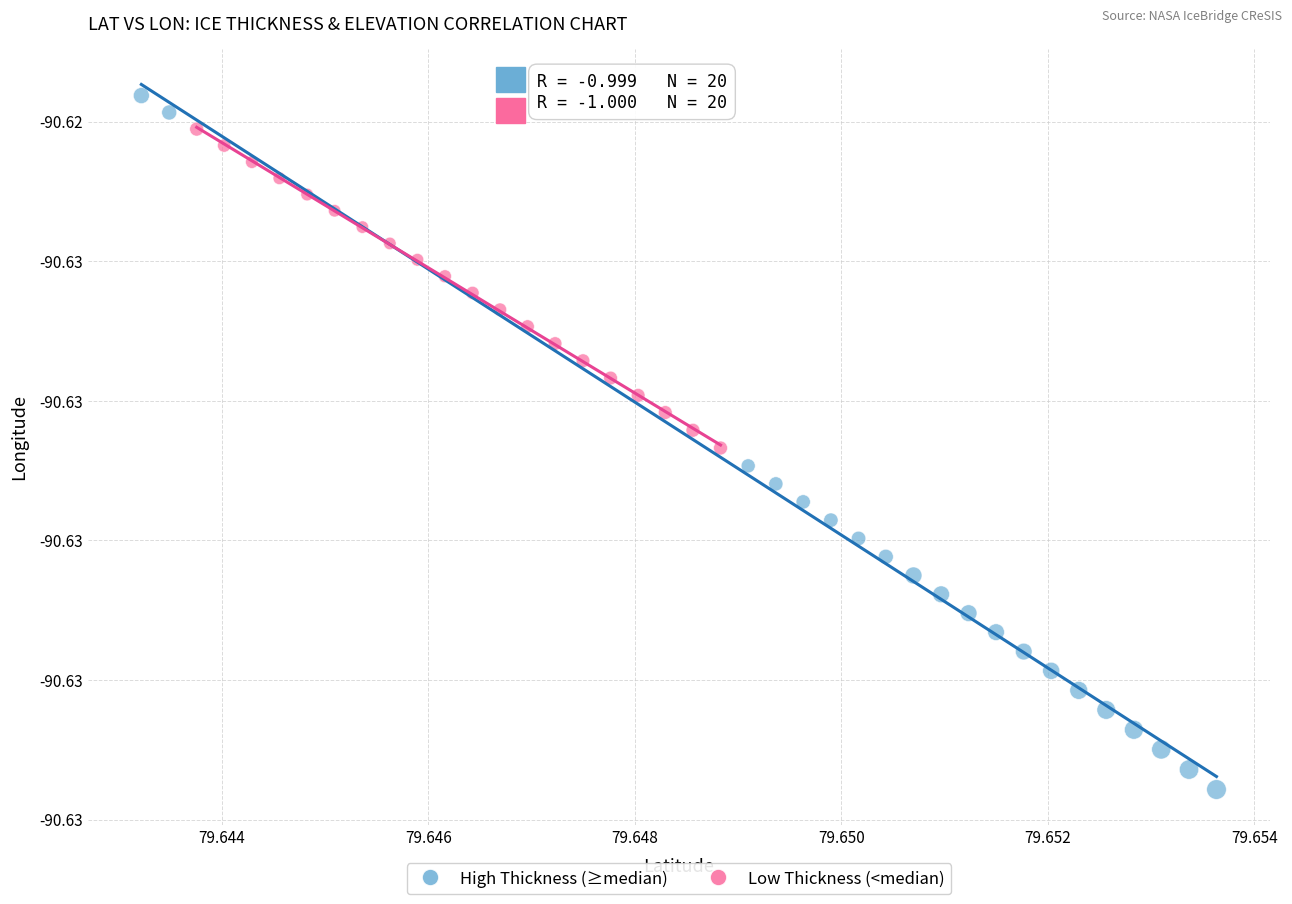

Which series has the largest Y range (max minus min)?

High Thickness (≥median)